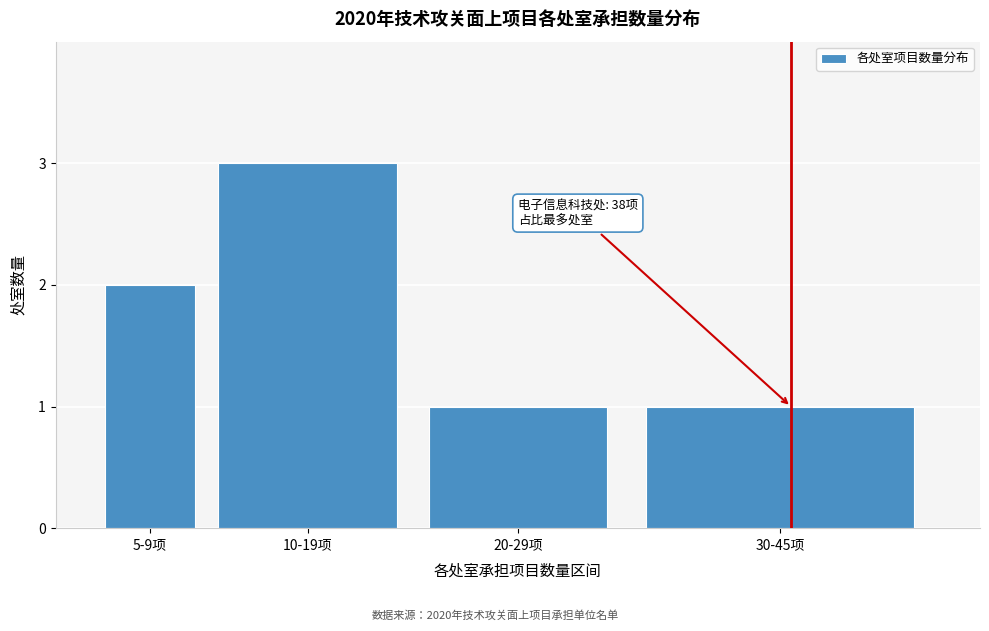

Reading left to right, what are all the values shown in this chart?

5-9项=2	10-19项=3	20-29项=1	30-45项=1